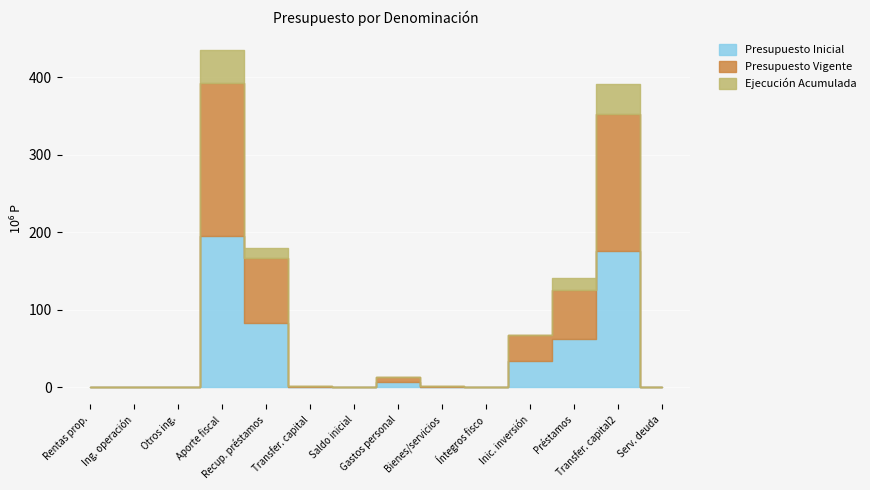

What is the average value of the Presupuesto Vigente series?

40142387